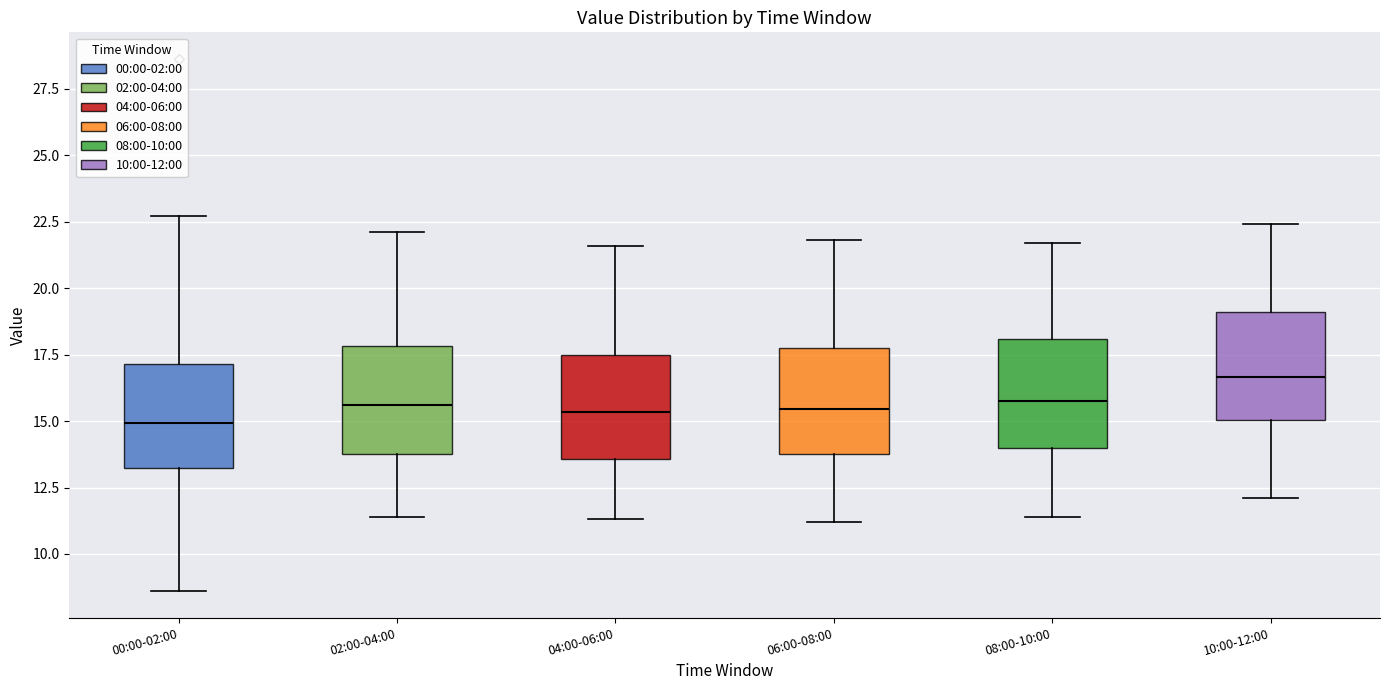

Which box's median line is the highest?

10:00-12:00